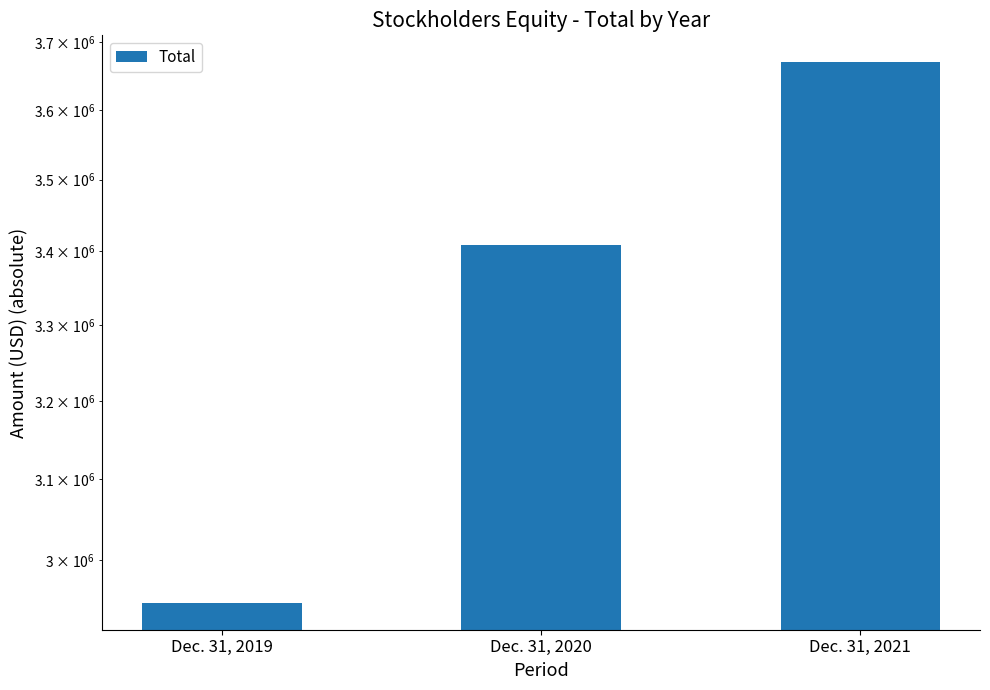

List the labels in order of value, largest first.

Dec. 31, 2021, Dec. 31, 2020, Dec. 31, 2019